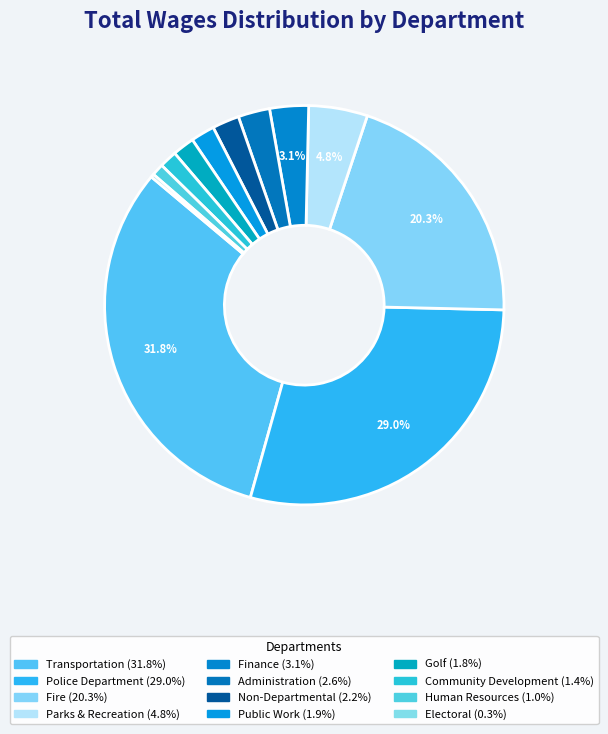

What portion of the pie excludes Transportation?

68.2%